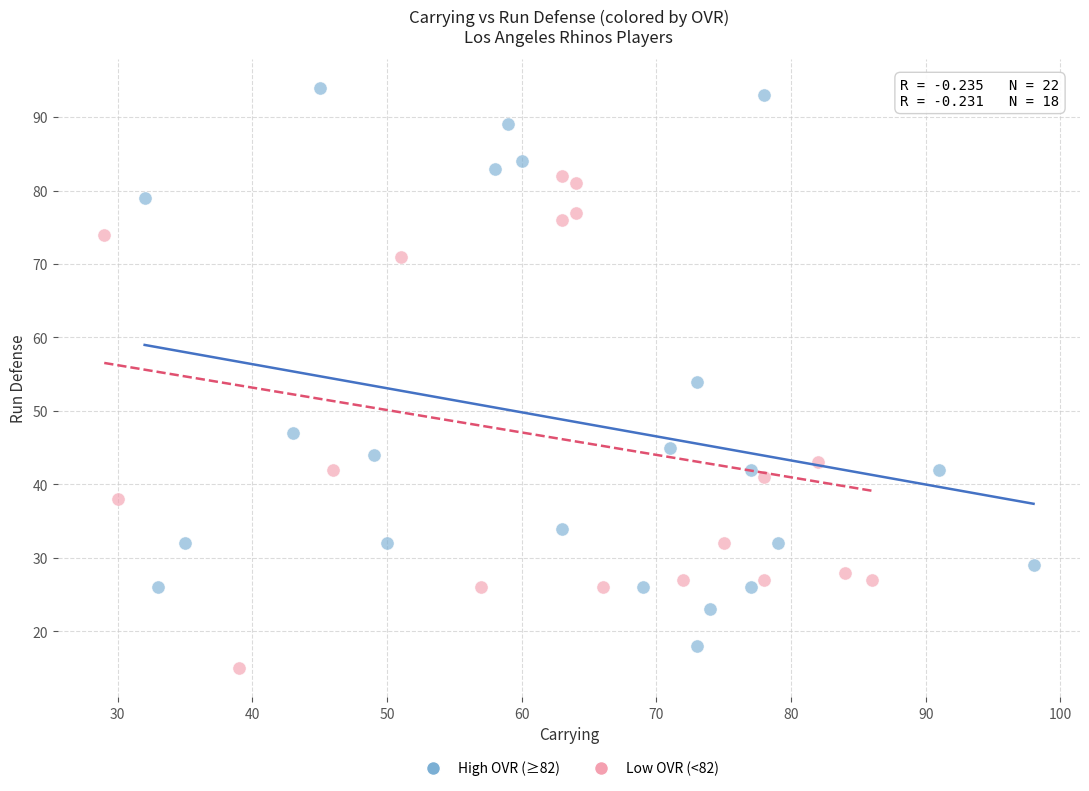

Which series contains the highest Y value?

High OVR (≥82)